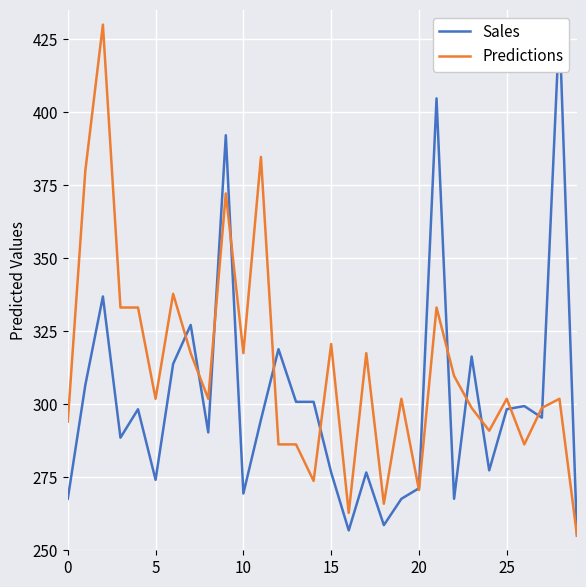

What is the value of the Sales point at the 11th from the left?

336.9